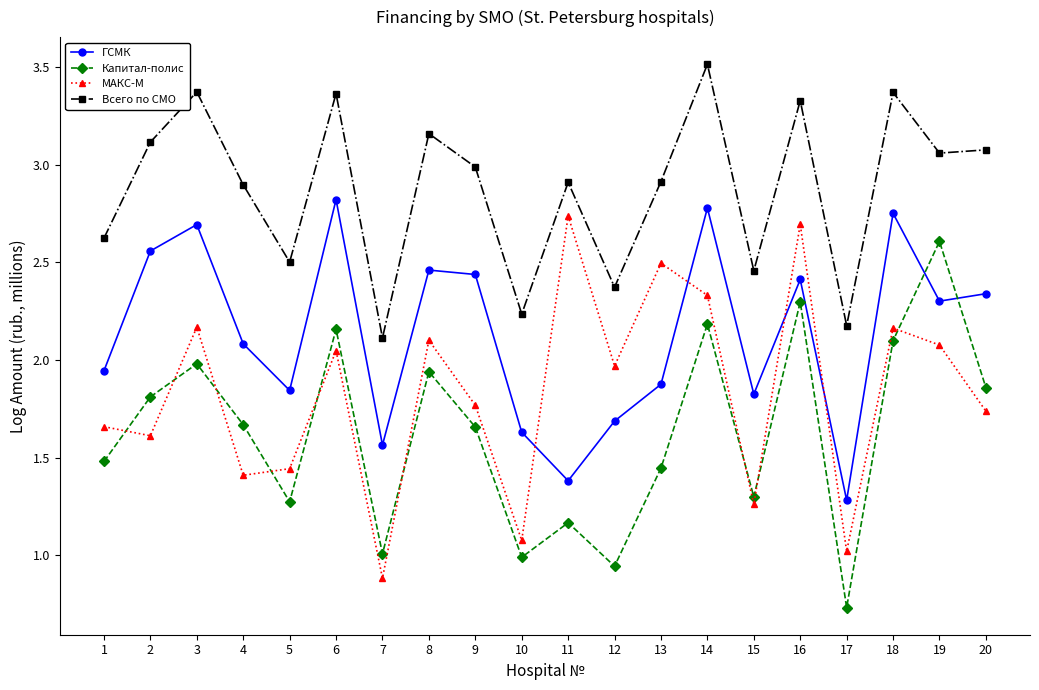

How many data points does each series have?

20